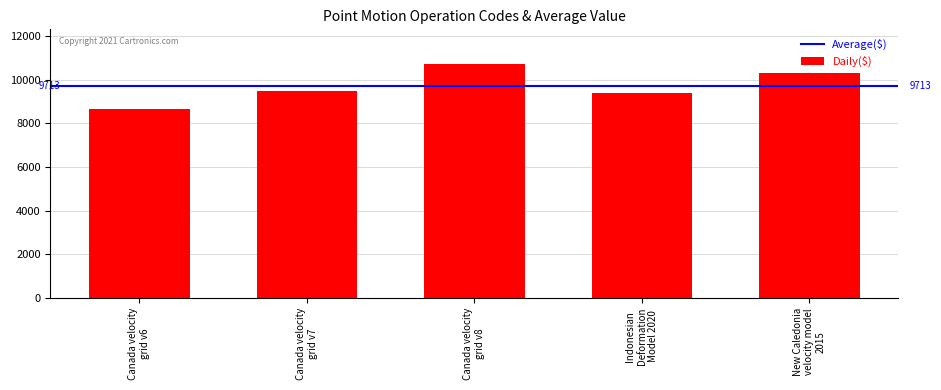

Are the bars horizontal?

No